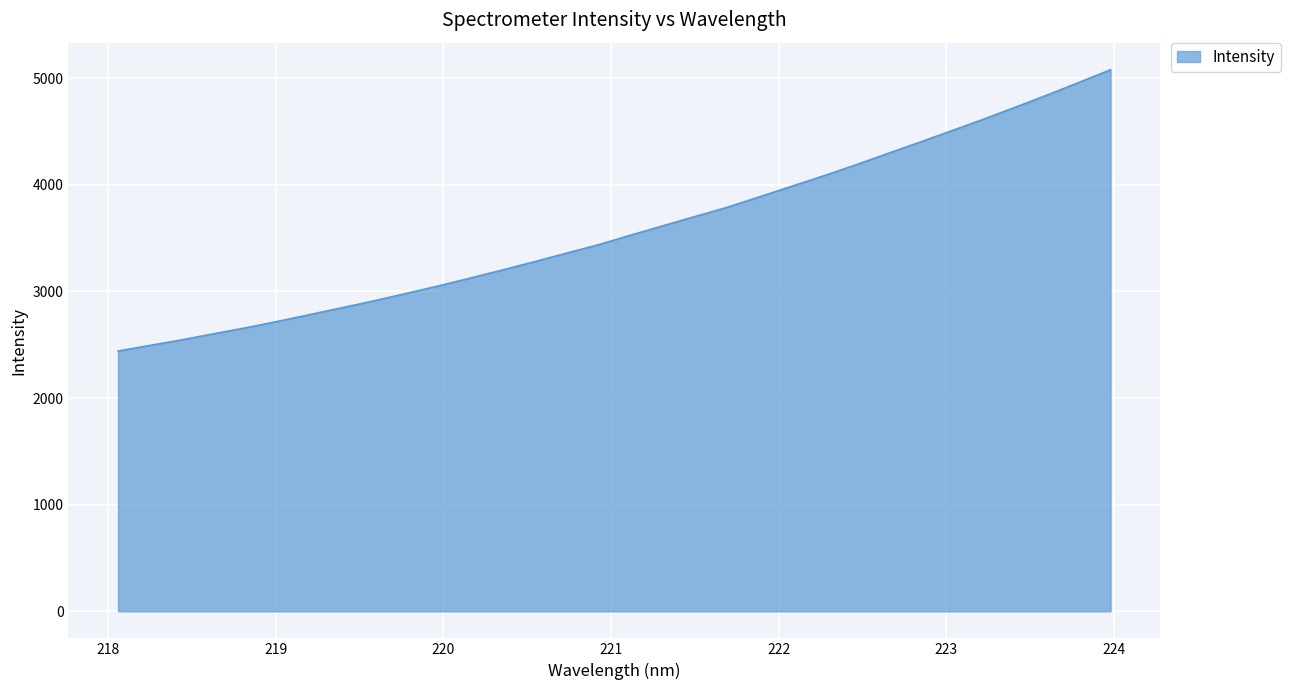

What is the difference between the maximum and minimum values?

2638.3